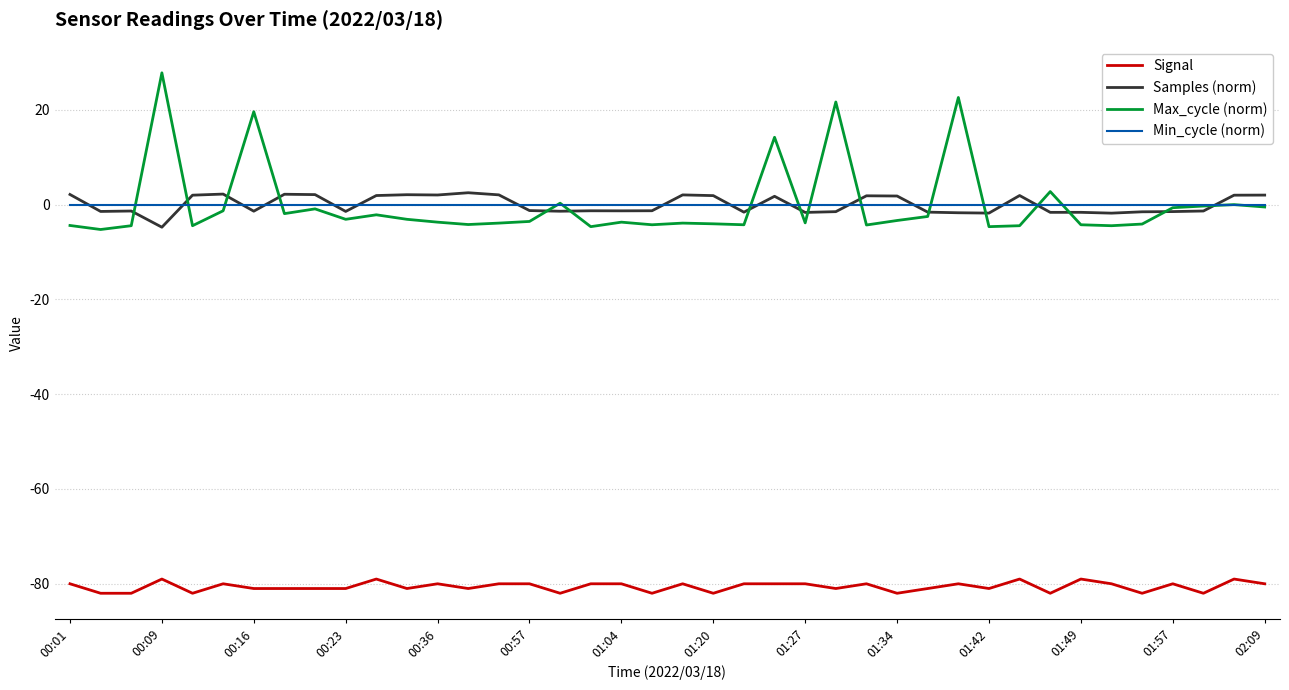

True or false: Signal and Samples (norm) cross at least once.

False